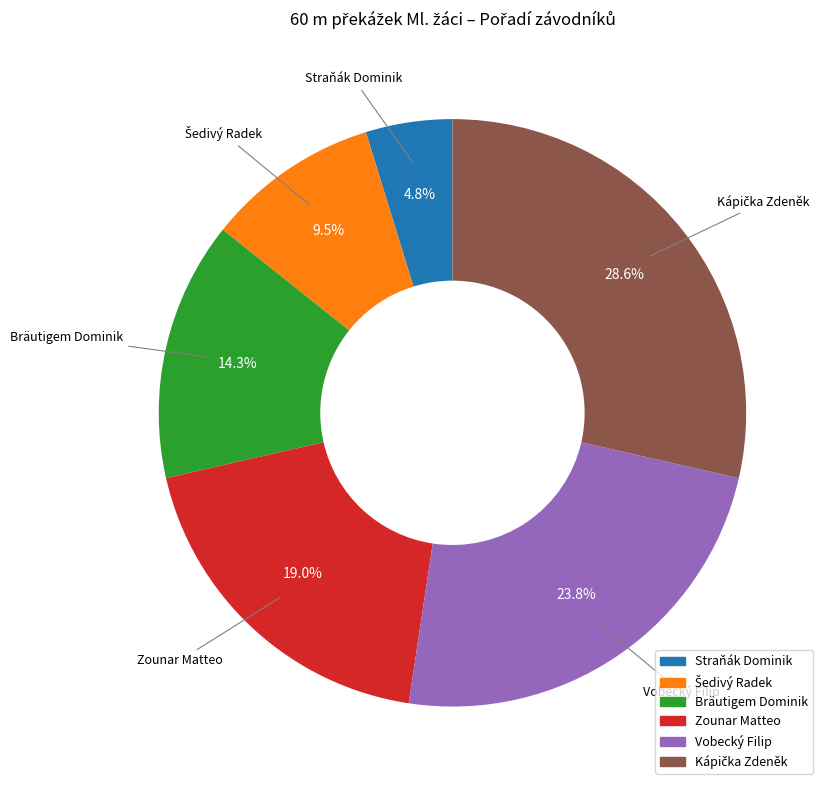

Is there a majority slice in this chart?

No